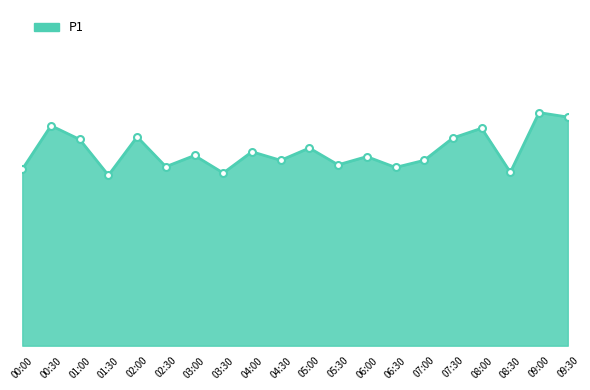

Reading left to right, transcribe all the data shown in this chart.

4.7	5.9	5.5	4.6	5.6	4.8	5.1	4.6	5.2	5.0	5.3	4.8	5.1	4.8	5.0	5.6	5.8	4.7	6.2	6.1